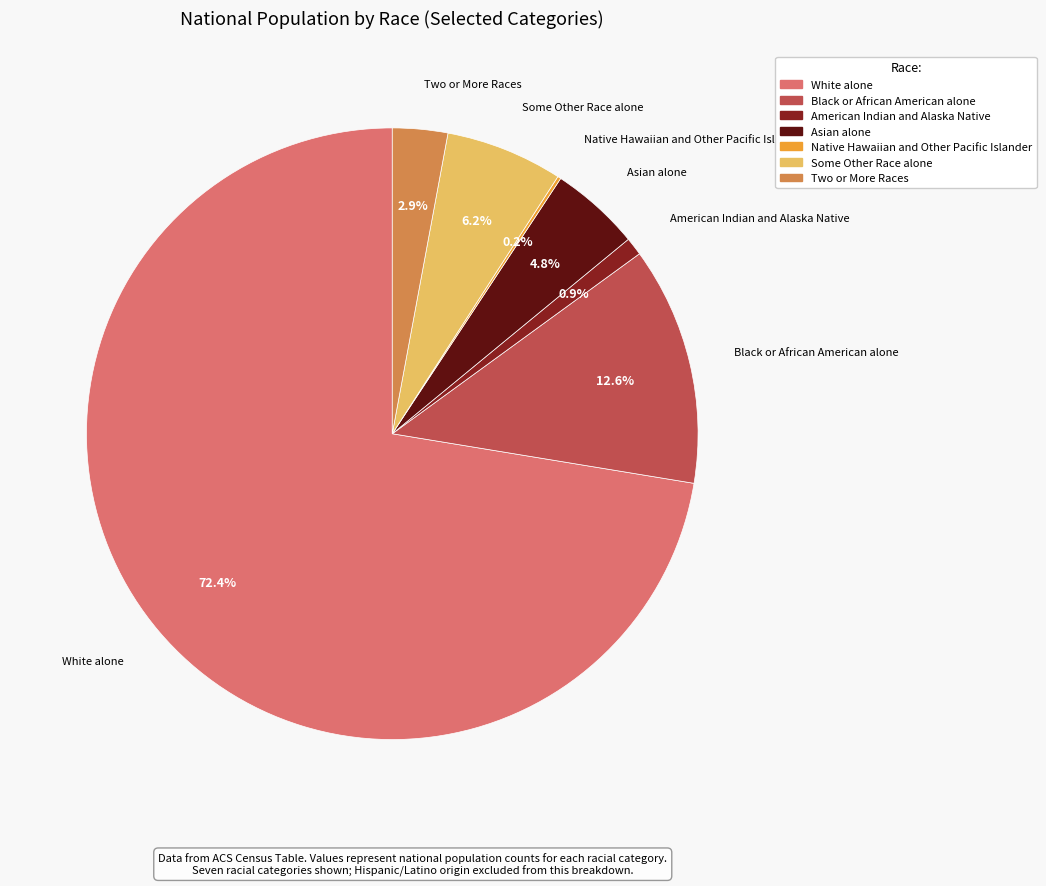

What percentage do Two or More Races and Black or African American alone together represent?

15.5%